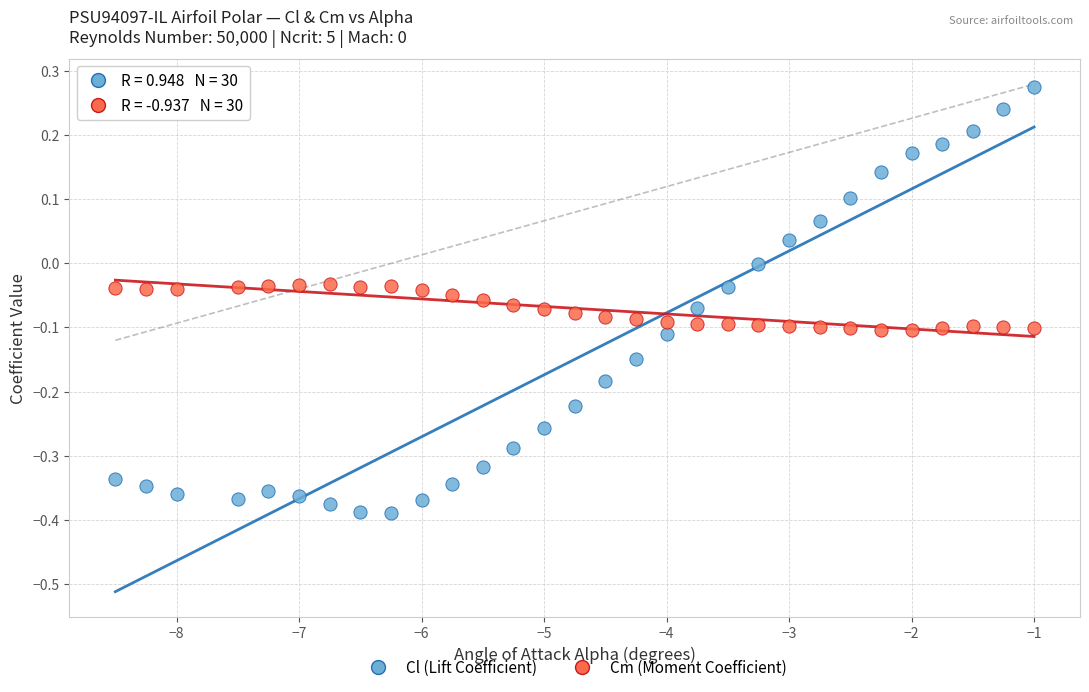

Which series contains the lowest Y value?

Cl (Lift Coefficient)